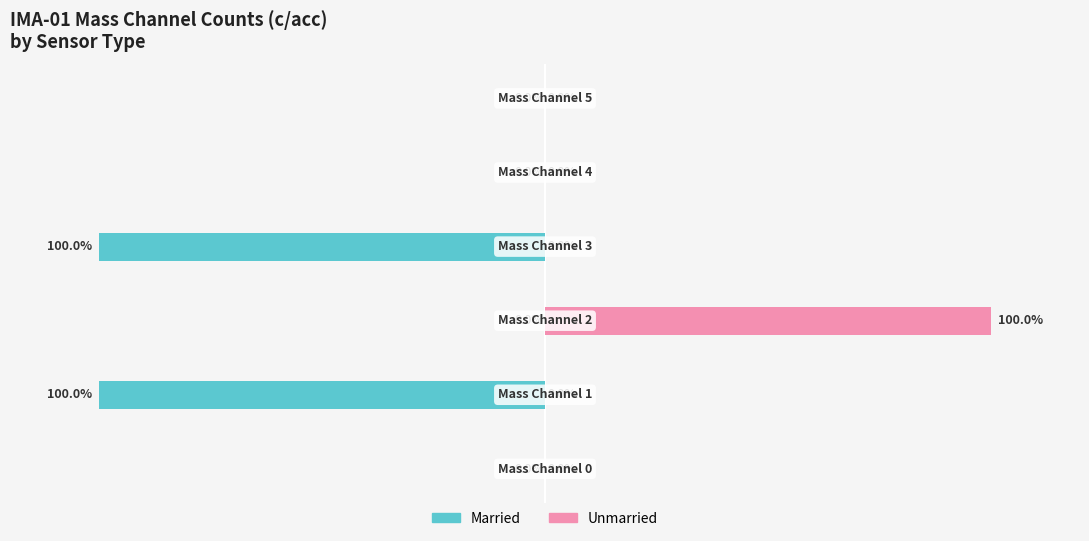

Rank the series at 3 from lowest to highest value.

Married, Unmarried